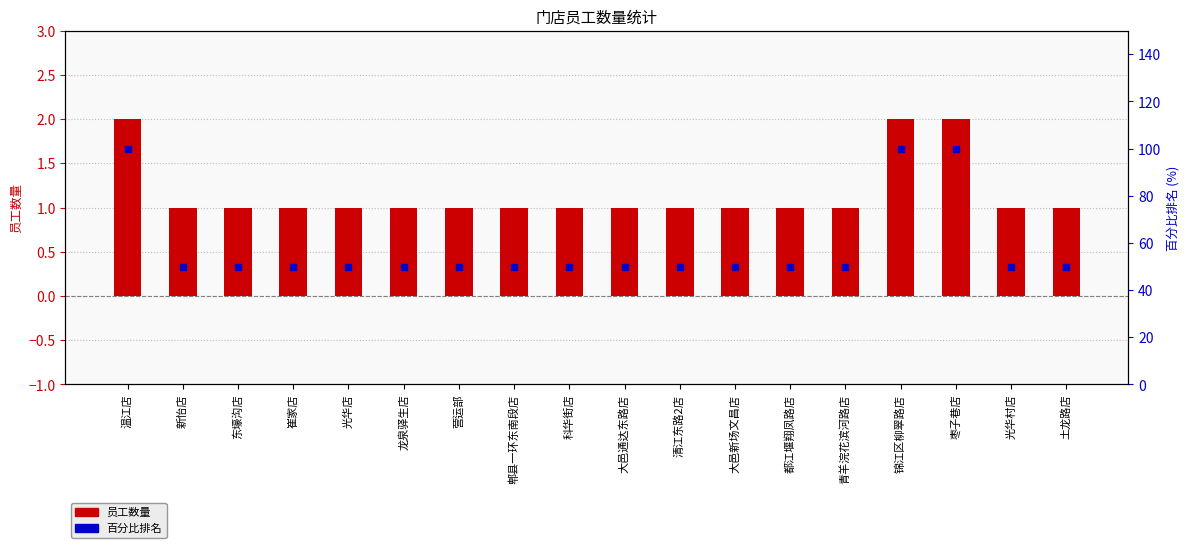

At how many categories does at least one series exceed 64?

3